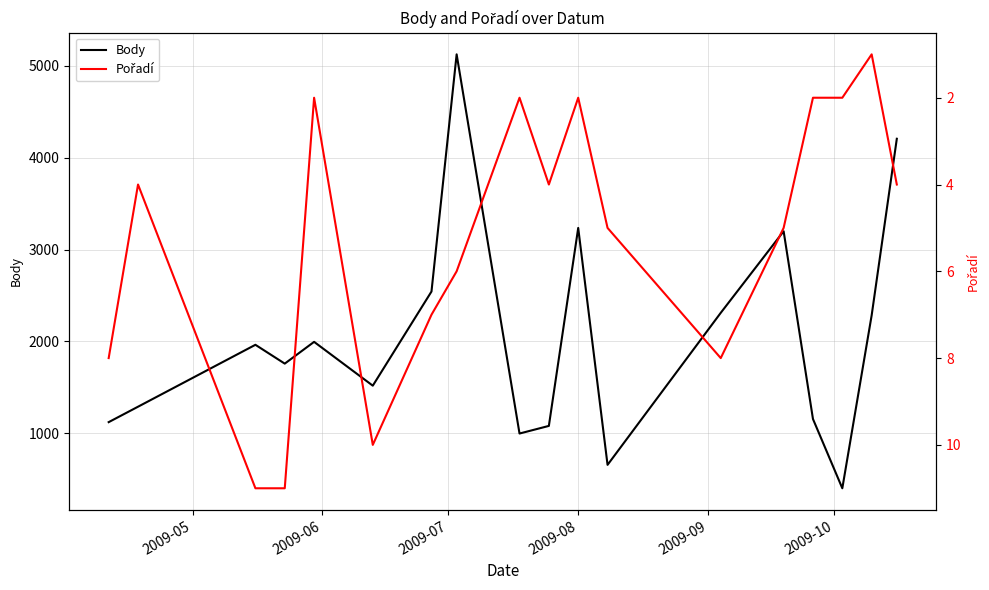

Reading left to right, what are all the values shown in this chart?

Body: 1122	1290	1964	1759	1996	1519	2544	5126	998	1081	3236	657	2312	3200	1156	402	2285	4207
Pořadí: 8	4	11	11	2	10	7	6	2	4	2	5	8	5	2	2	1	4